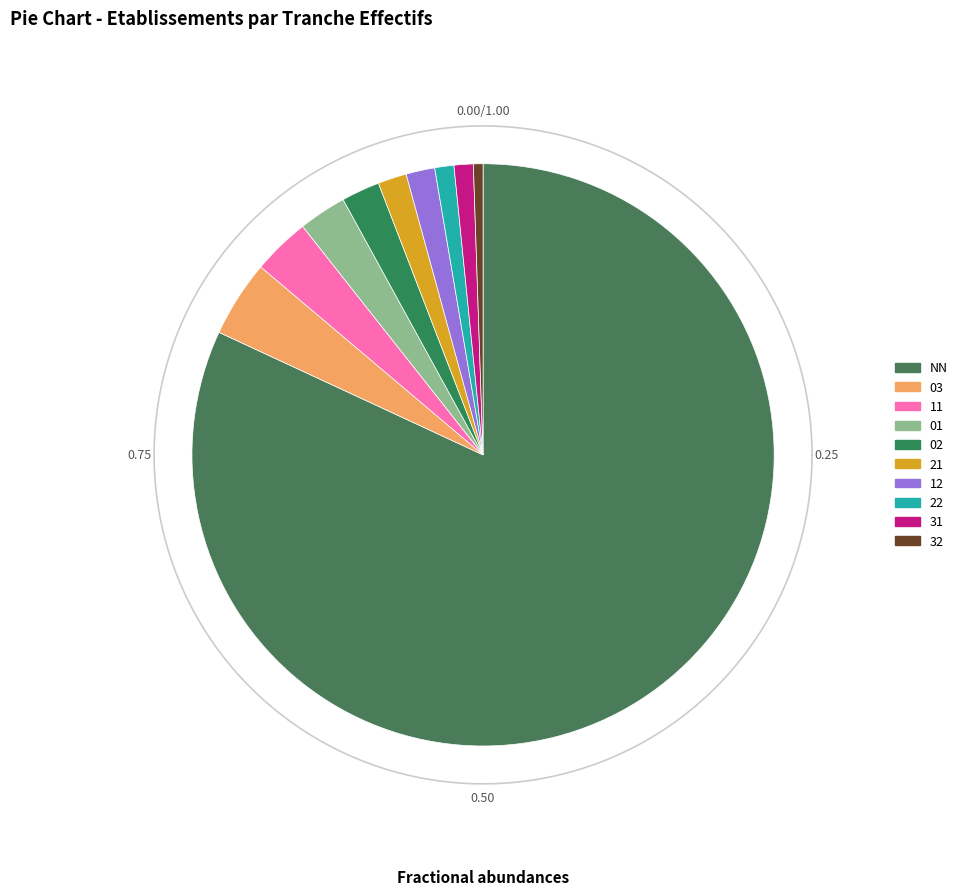

Do 32 and 31 together represent more than half of the pie?

No